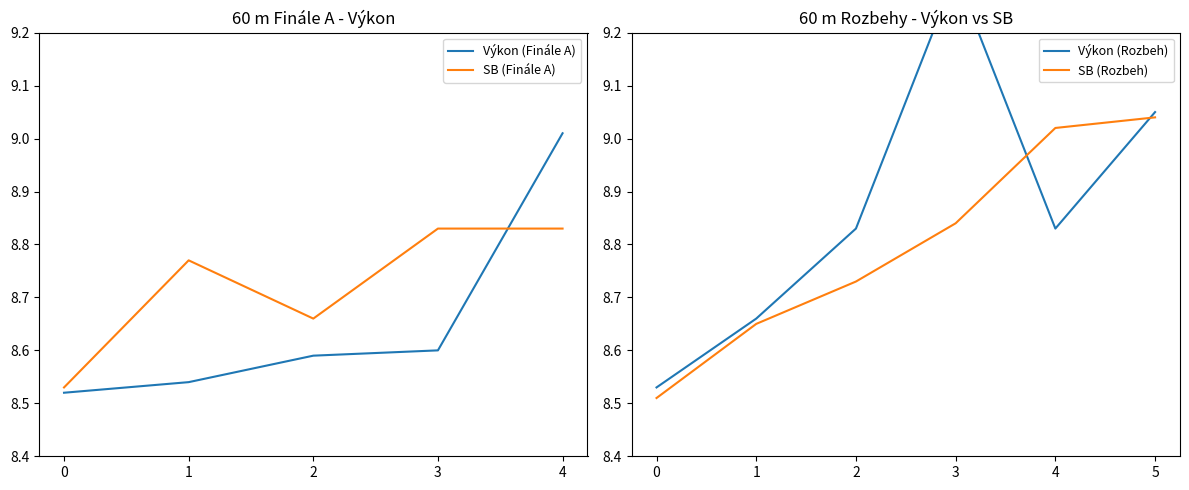

True or false: SB (Finále A) and Výkon (Finále A) cross at least once.

True